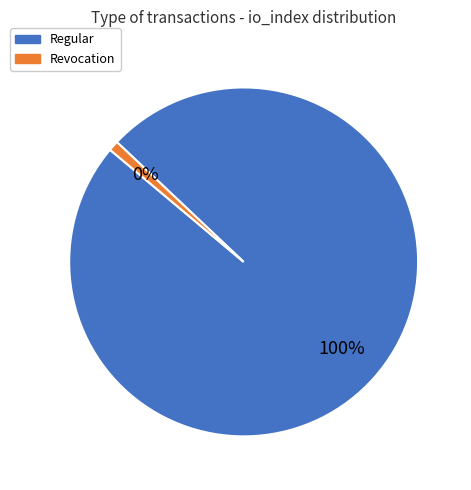

Rank the categories by value from lowest to highest.

Revocation, Regular